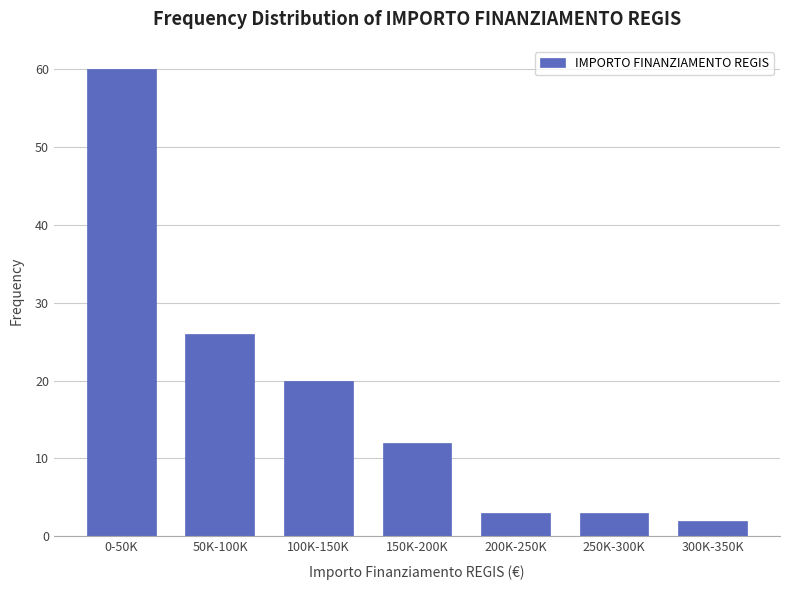

Reading left to right, what are all the values shown in this chart?

60	26	20	12	3	3	2